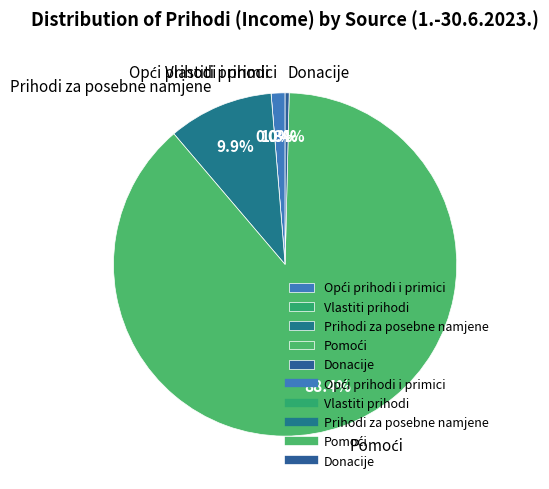

What is the smallest slice in the pie chart?

Vlastiti prihodi